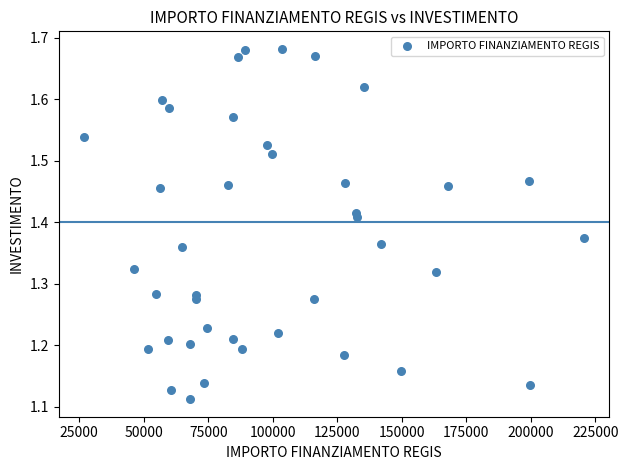

What is the range of X values (max minus min)?

193933.1